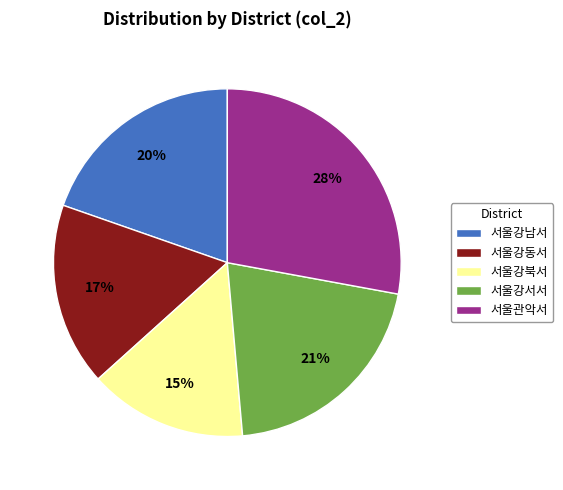

To the nearest percent, what is the average slice percentage?

20%